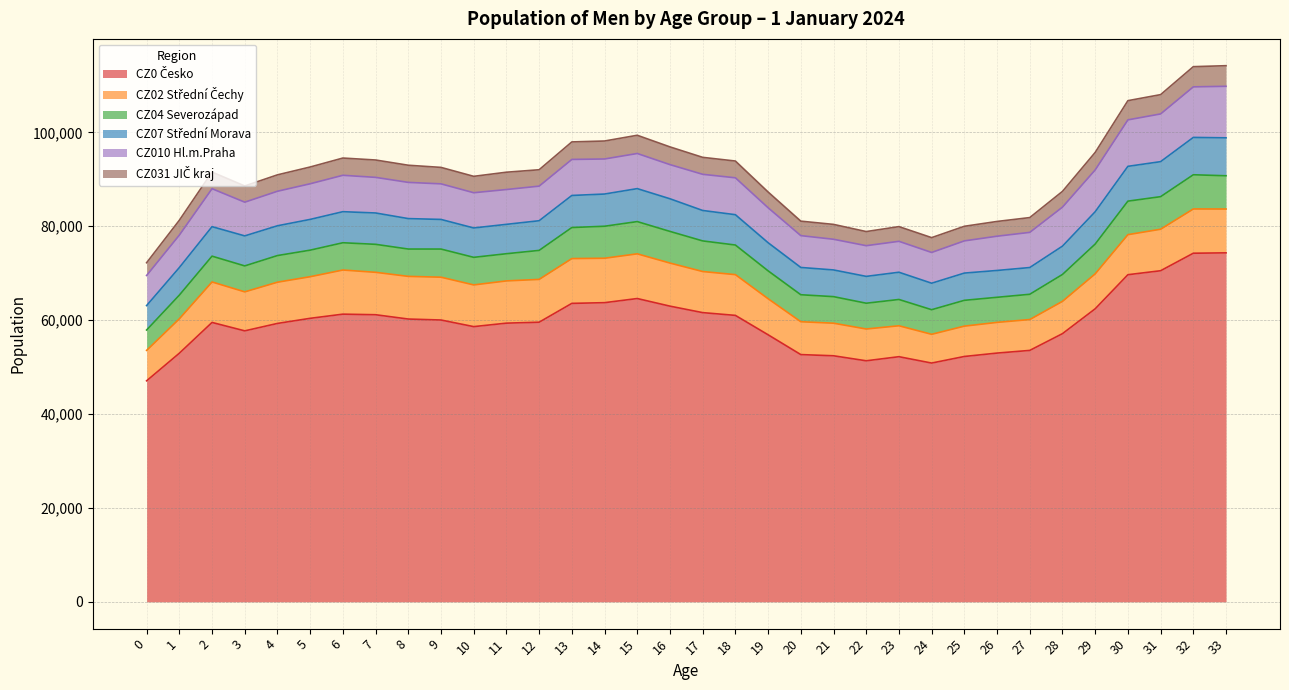

Does the chart have visible grid lines?

Yes